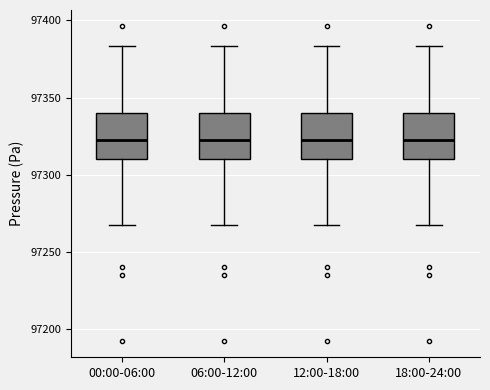

Reading left to right, transcribe this box plot: for each box, give where its median line is, the range the box spans, and where its two whiskers end, as read against the y-axis. The values are not printed on the chart, so give them approximately, as read against the axis.

00:00-06:00: median 97325, box 97310 to 97340, whiskers 97270 to 97385
06:00-12:00: median 97325, box 97310 to 97340, whiskers 97270 to 97385
12:00-18:00: median 97325, box 97310 to 97340, whiskers 97270 to 97385
18:00-24:00: median 97325, box 97310 to 97340, whiskers 97270 to 97385